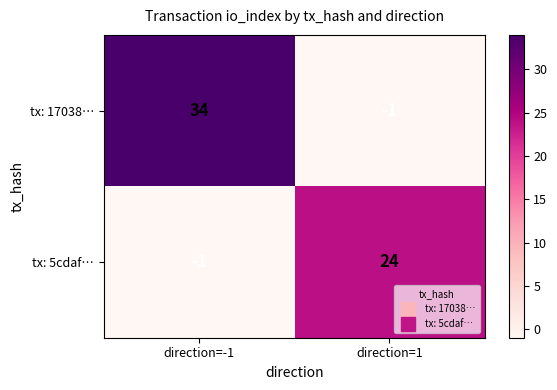

What is the difference between the tx: 17038… values at direction=-1 and direction=1?

35